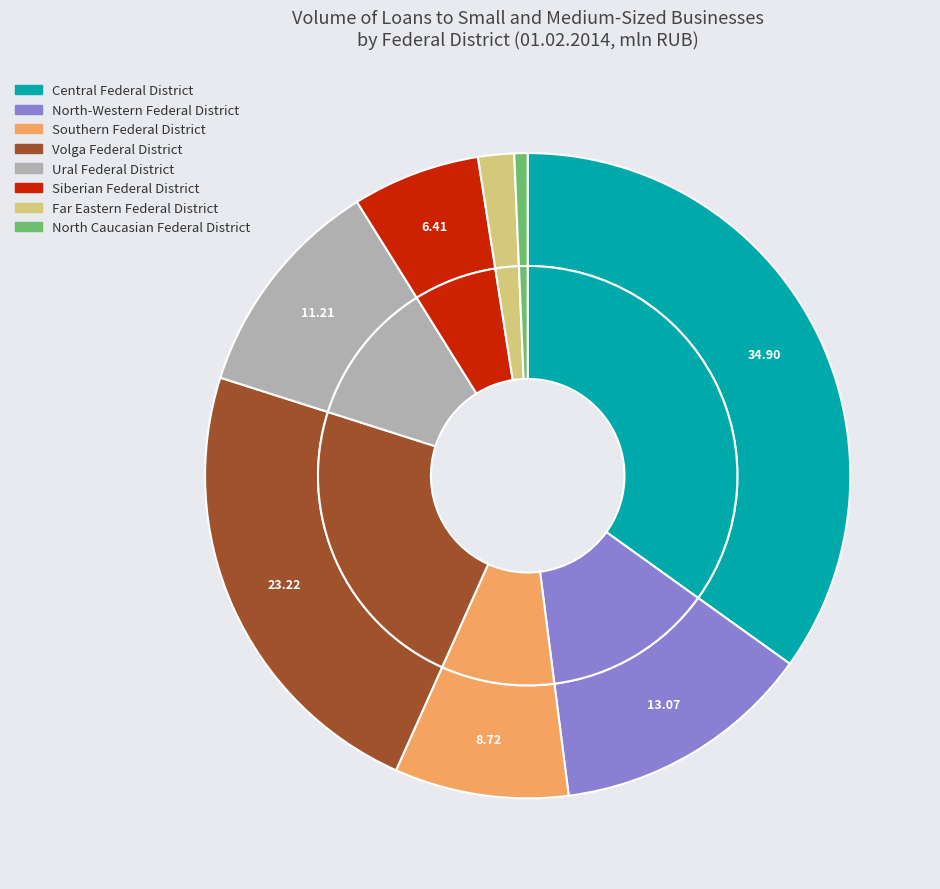

Which category has the biggest portion of the pie?

Central Federal District